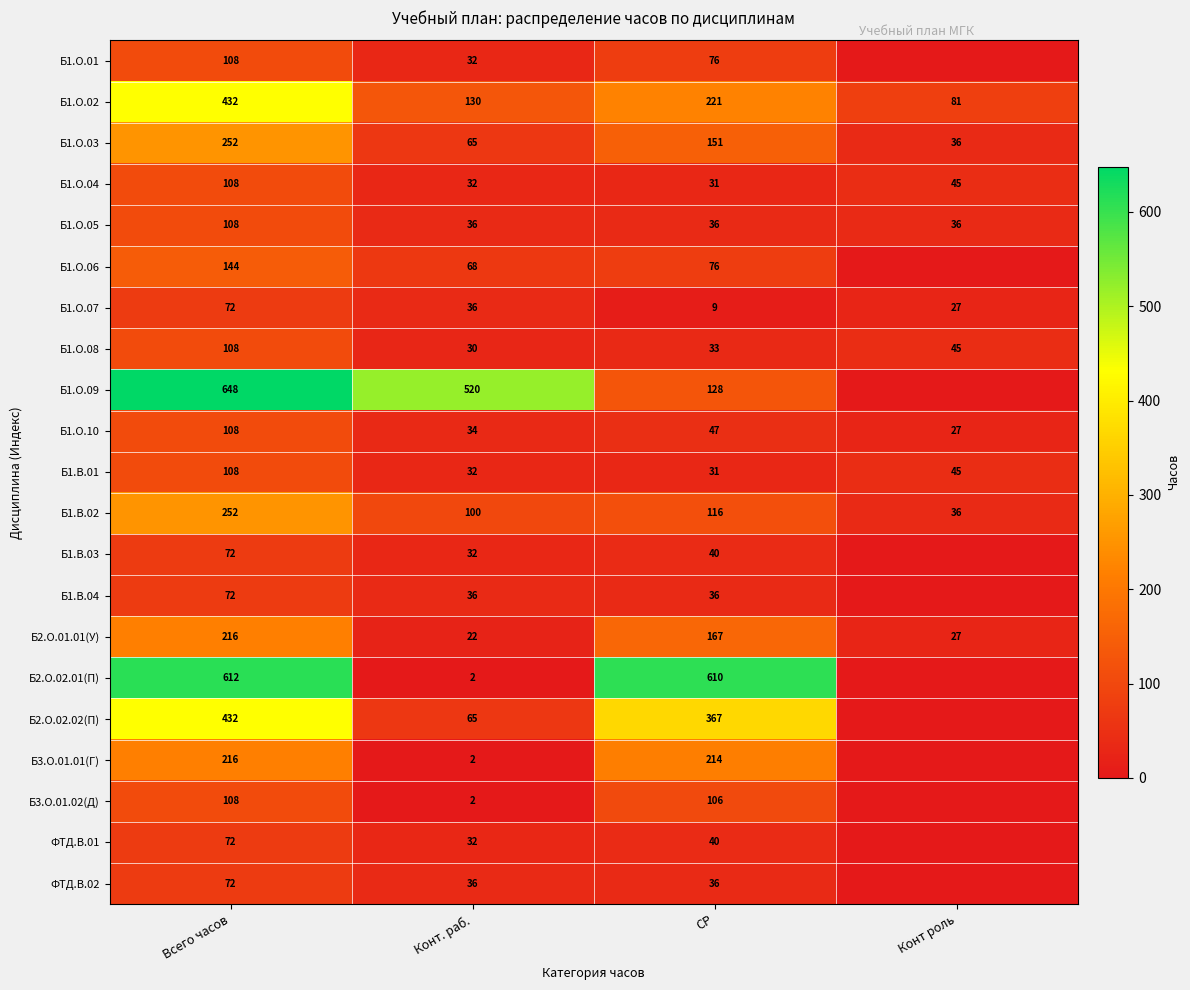

List the labels in order of Б1.О.02 value, smallest first.

Конт роль, Конт. раб., СР, Всего часов